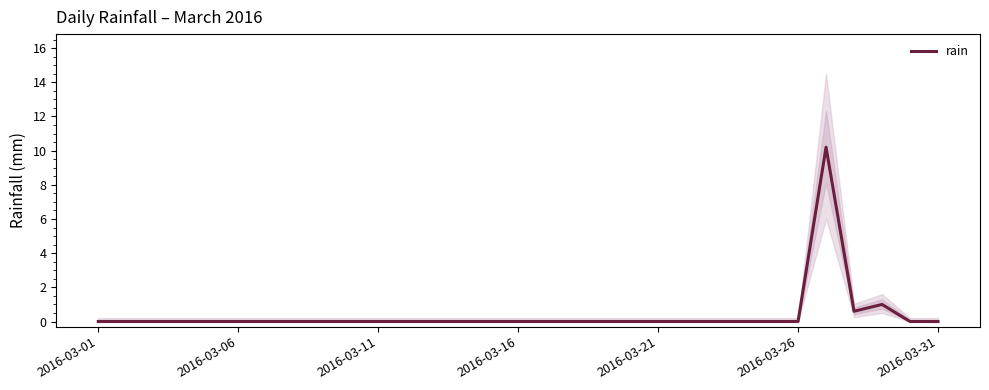

What is the greatest value displayed?

10.2